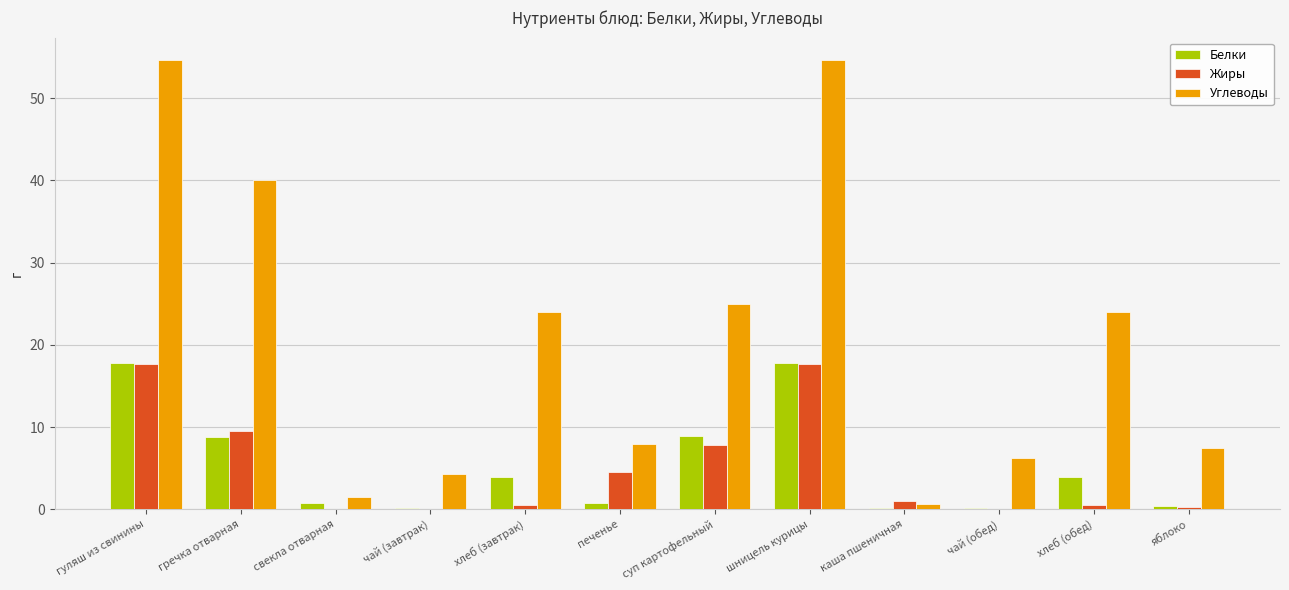

Which series has the largest range (max minus min)?

Углеводы